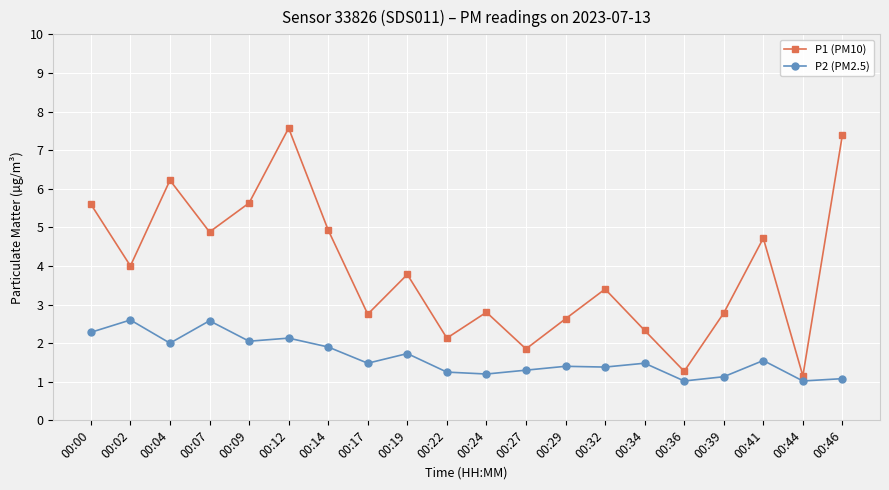

What is the value of the P2 (PM2.5) point at the 8th from the left?

1.5